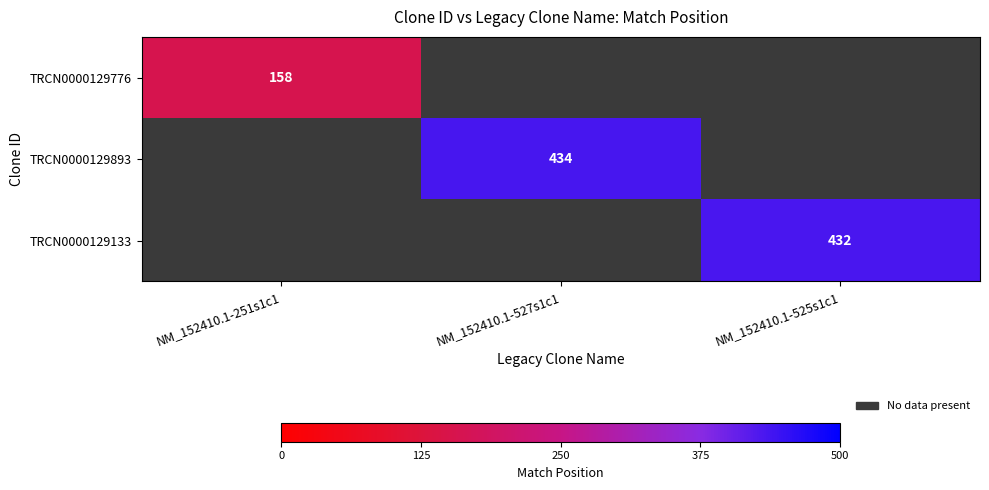

At which category does the chart reach its minimum across all series?

NM_152410.1-251s1c1